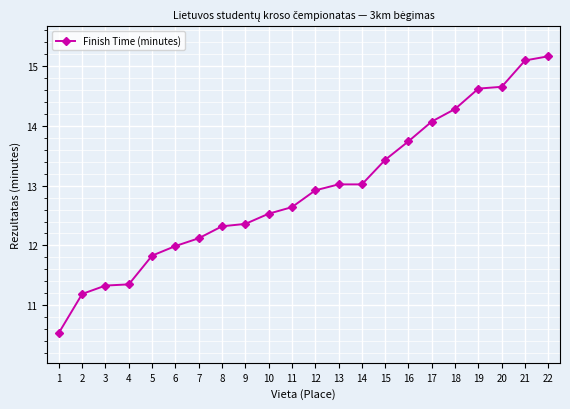

True or false: the data shows 16.9 at 6.

False